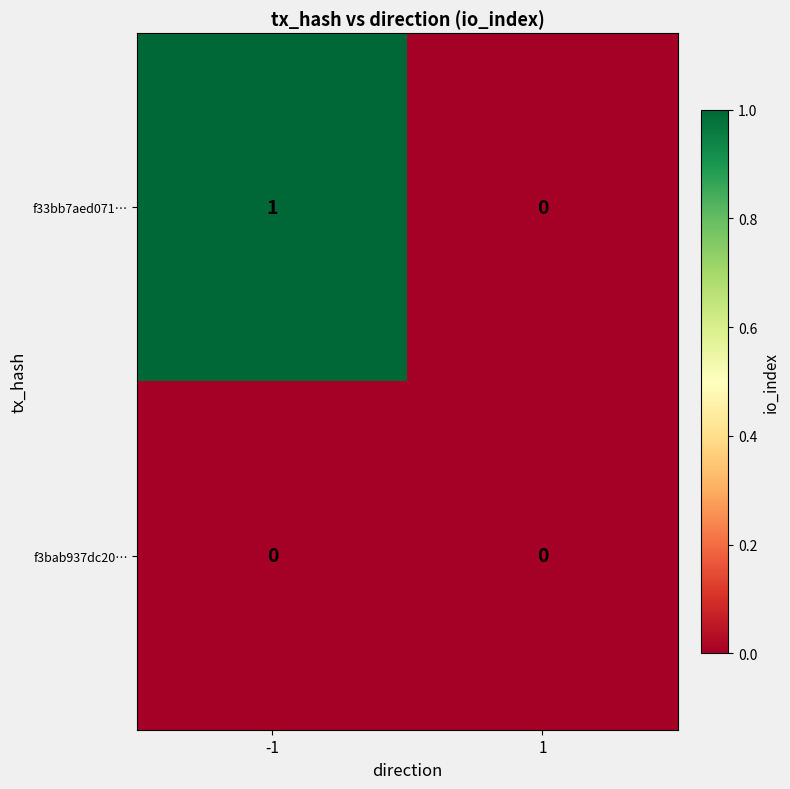

What is the maximum value shown in the chart?

1